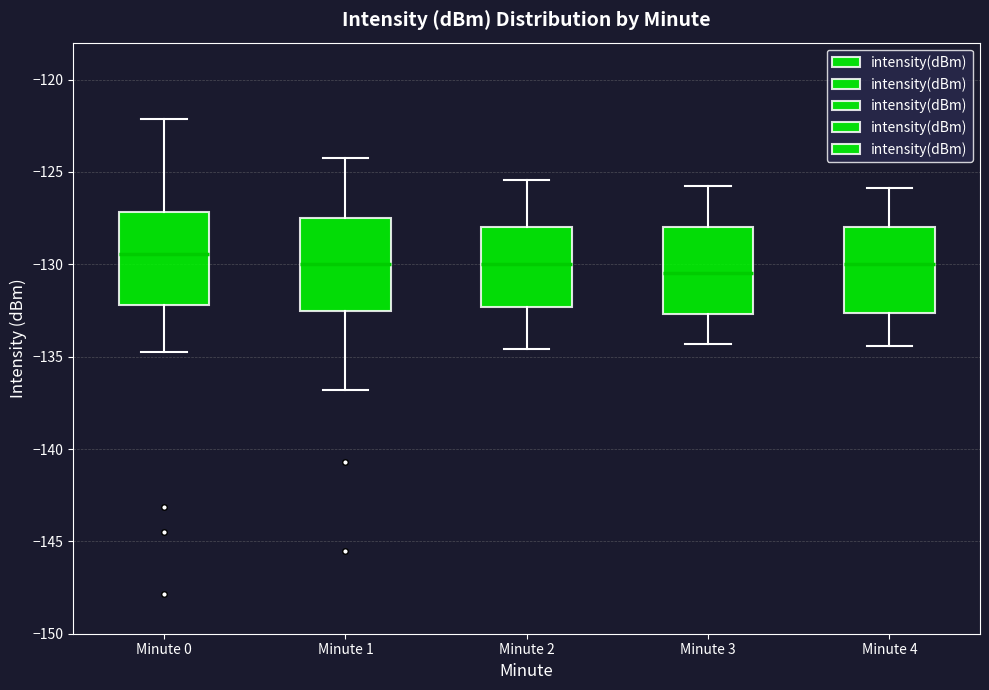

Where is the upper edge of the box for Minute 4 on the y-axis? The values are not printed on the chart, so give them approximately, as read against the axis.

-128.0